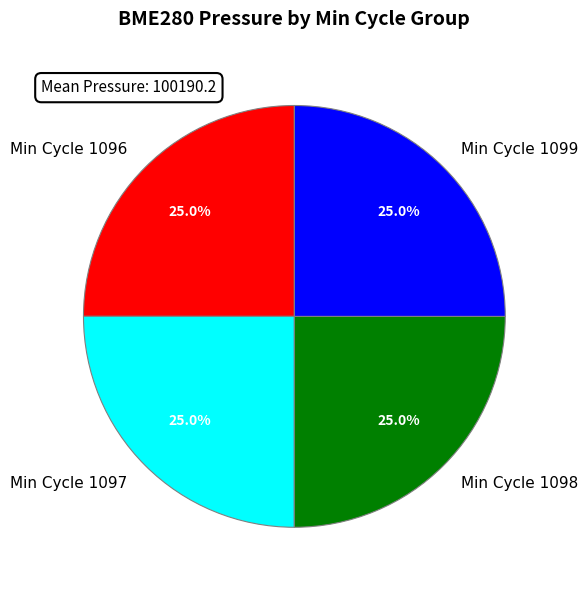

How many segments does this pie chart have?

4